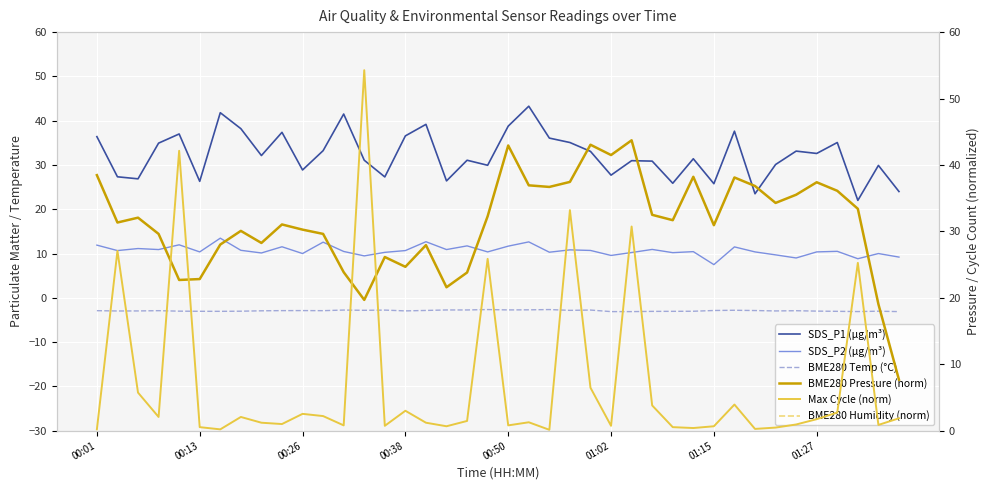

What is the total value across all series at 00:13?

117.0